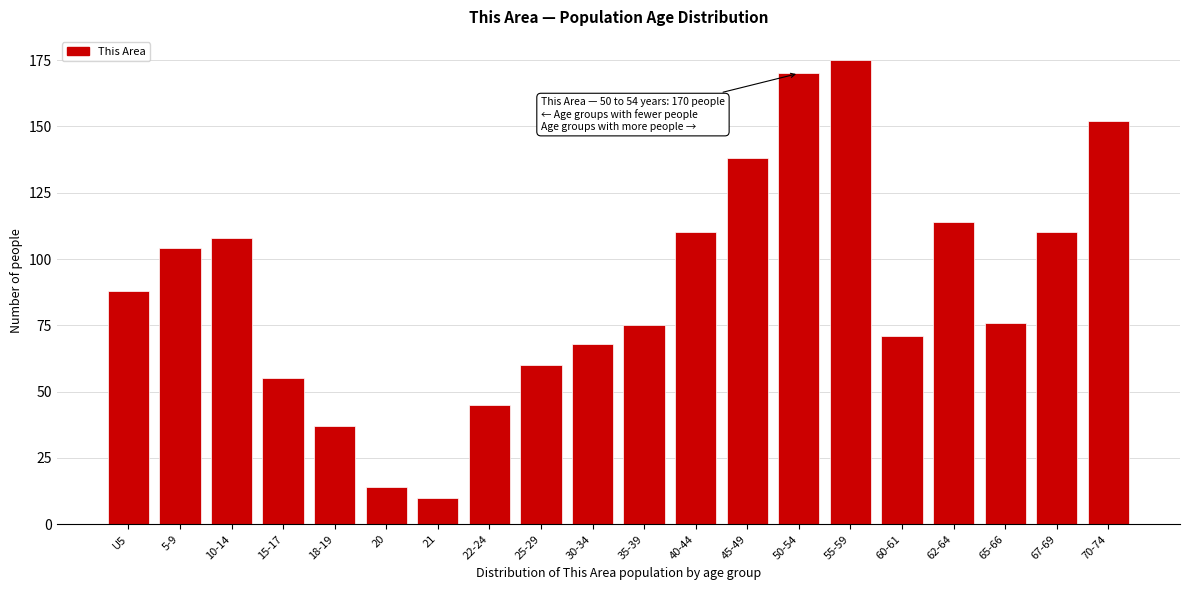

Reading left to right, what are all the values shown in this chart?

88	104	108	55	37	14	10	45	60	68	75	110	138	170	175	71	114	76	110	152